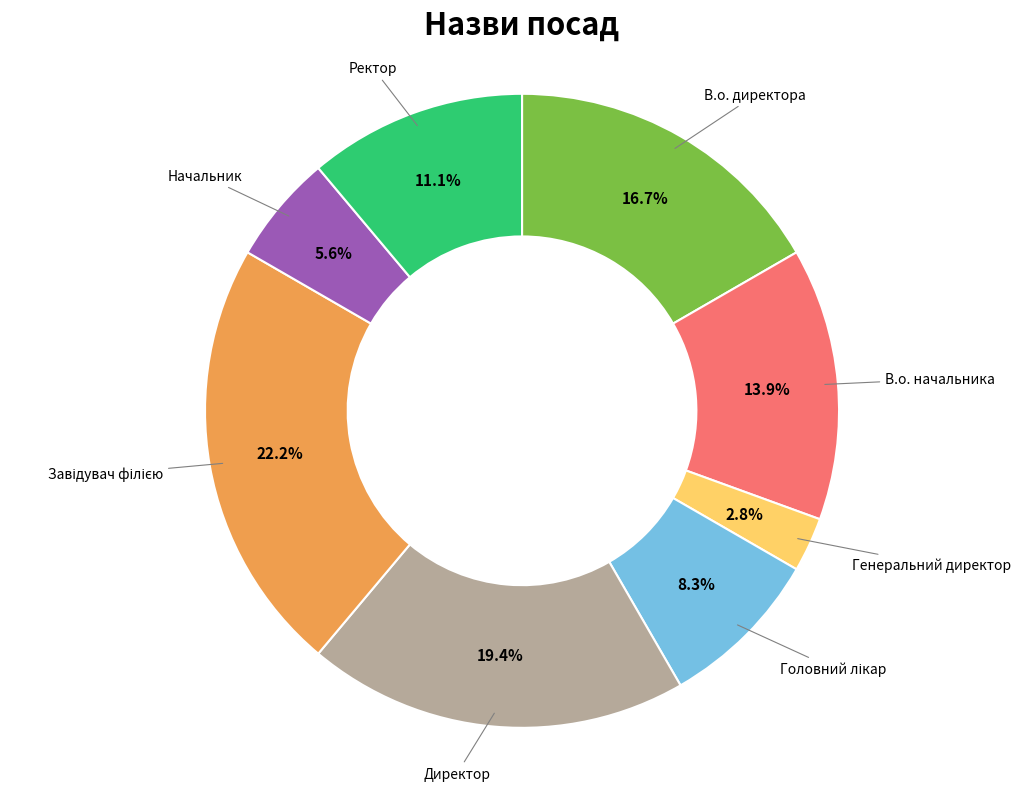

Is it true that В.о. начальника is 14% of the pie?

True